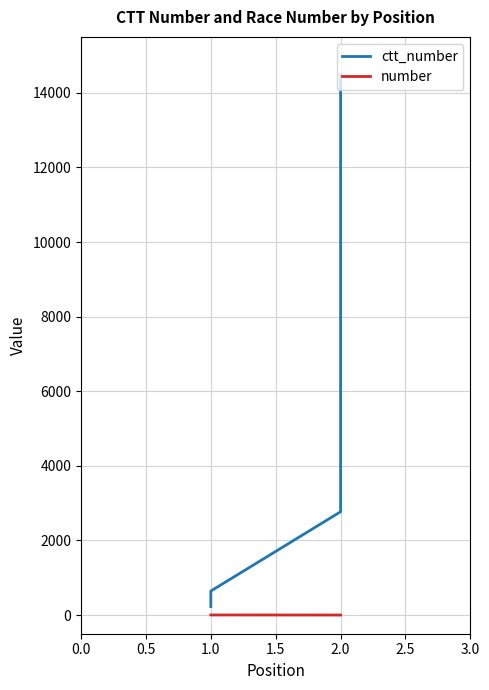

What is the average value of the ctt_number series?

4533